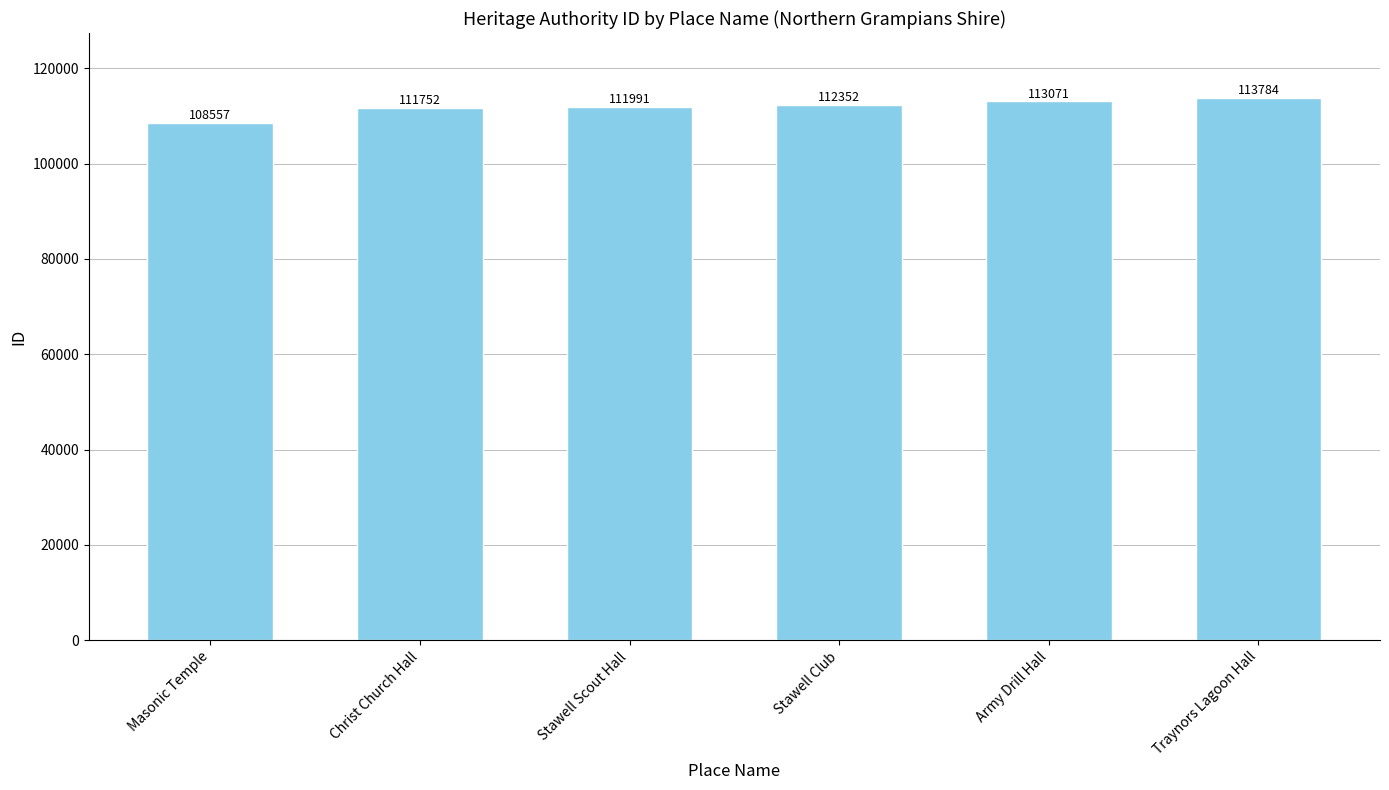

What is the change in value from Masonic Temple to Christ Church Hall?

+3195